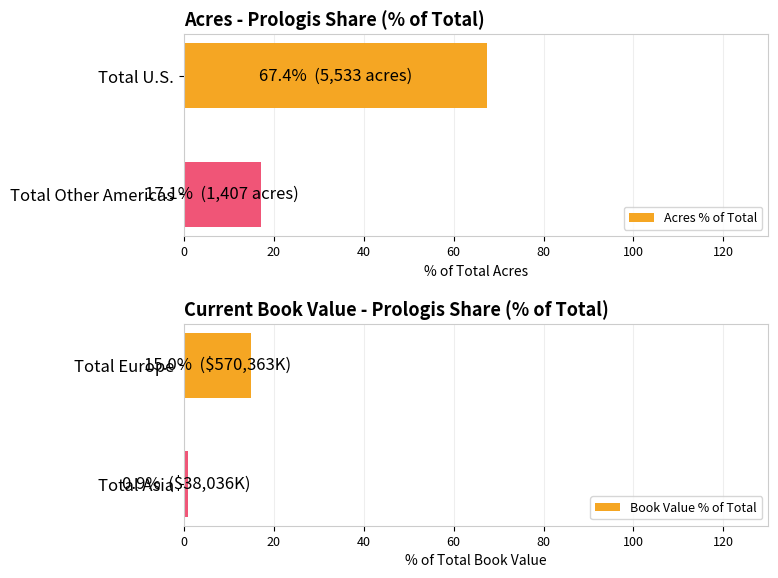

What is the lowest value of the Book Value % of Total series?

0.9